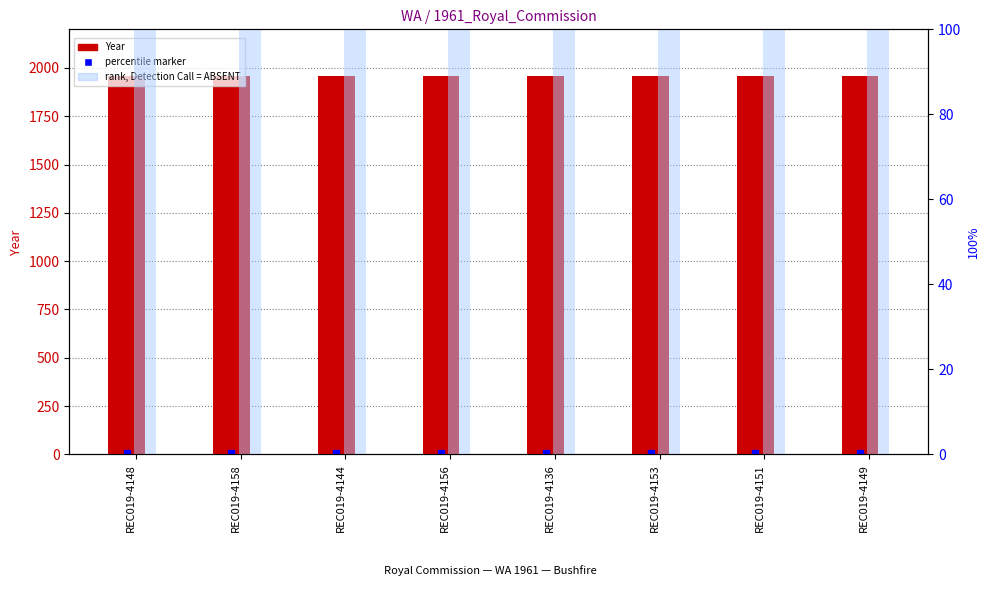

How many bars are there in total?

16